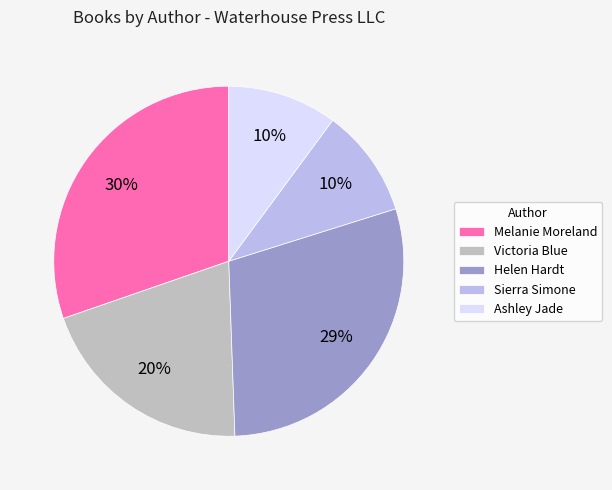

To the nearest percent, what is the average slice percentage?

20%